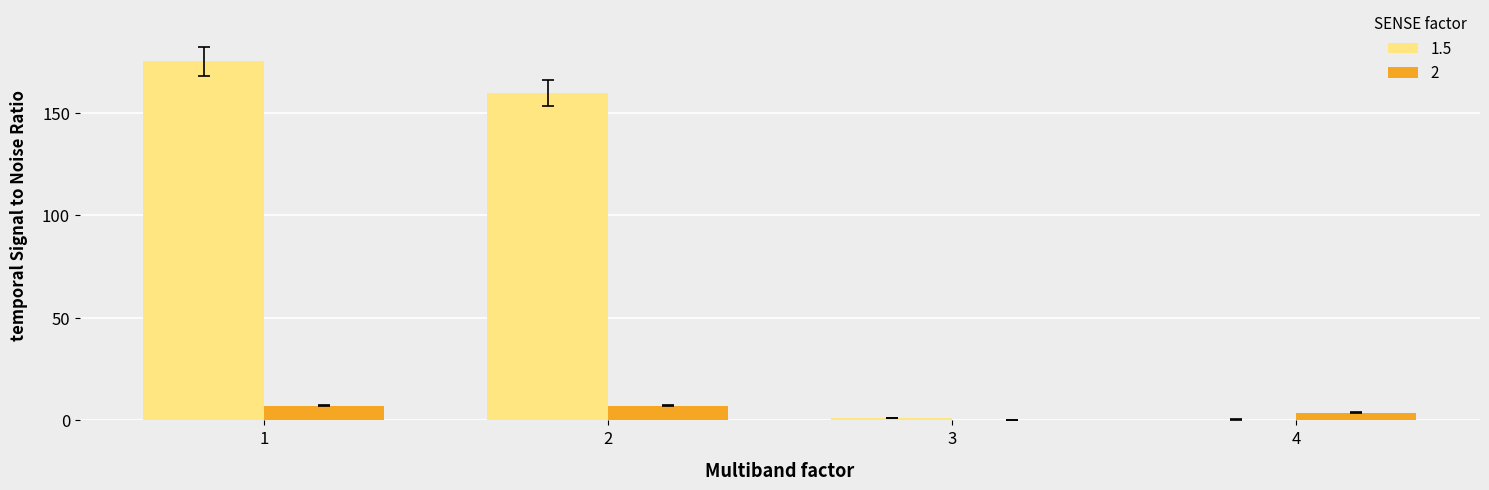

At which label is 2 closest to 3?

4